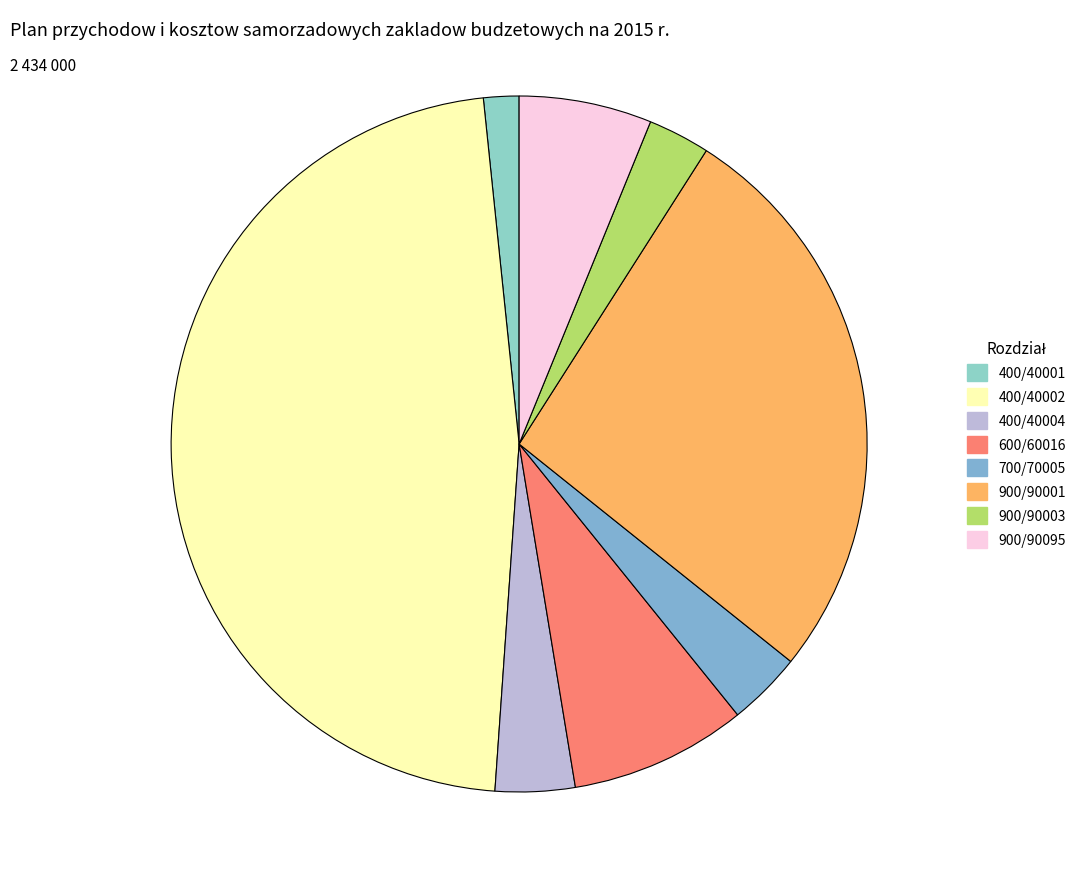

To the nearest percent, what percentage of the pie is 400/40002?

47%